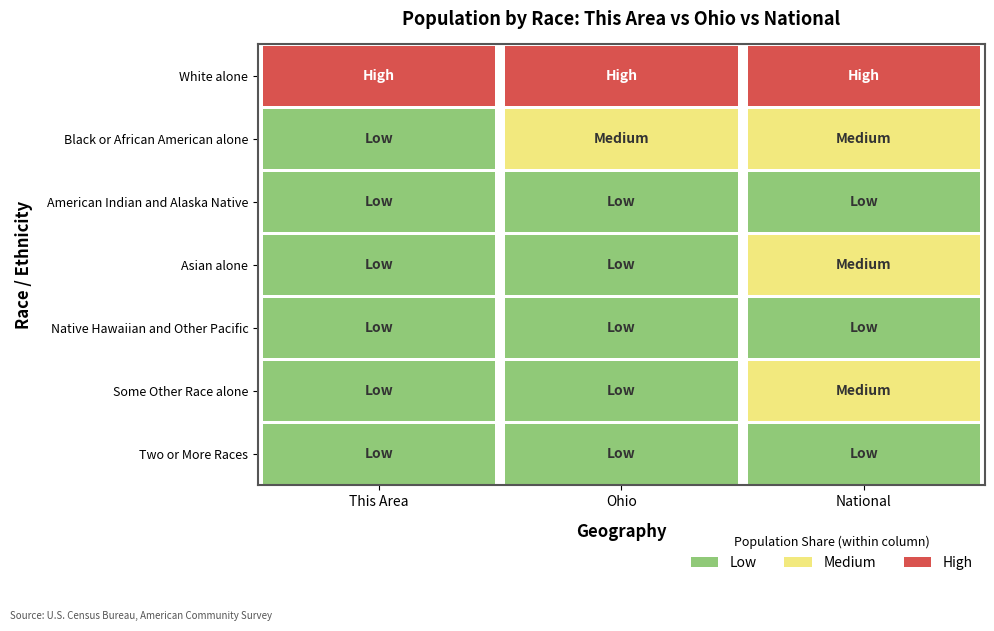

The value of Two or More Races at 0 is 698. True or false?

False